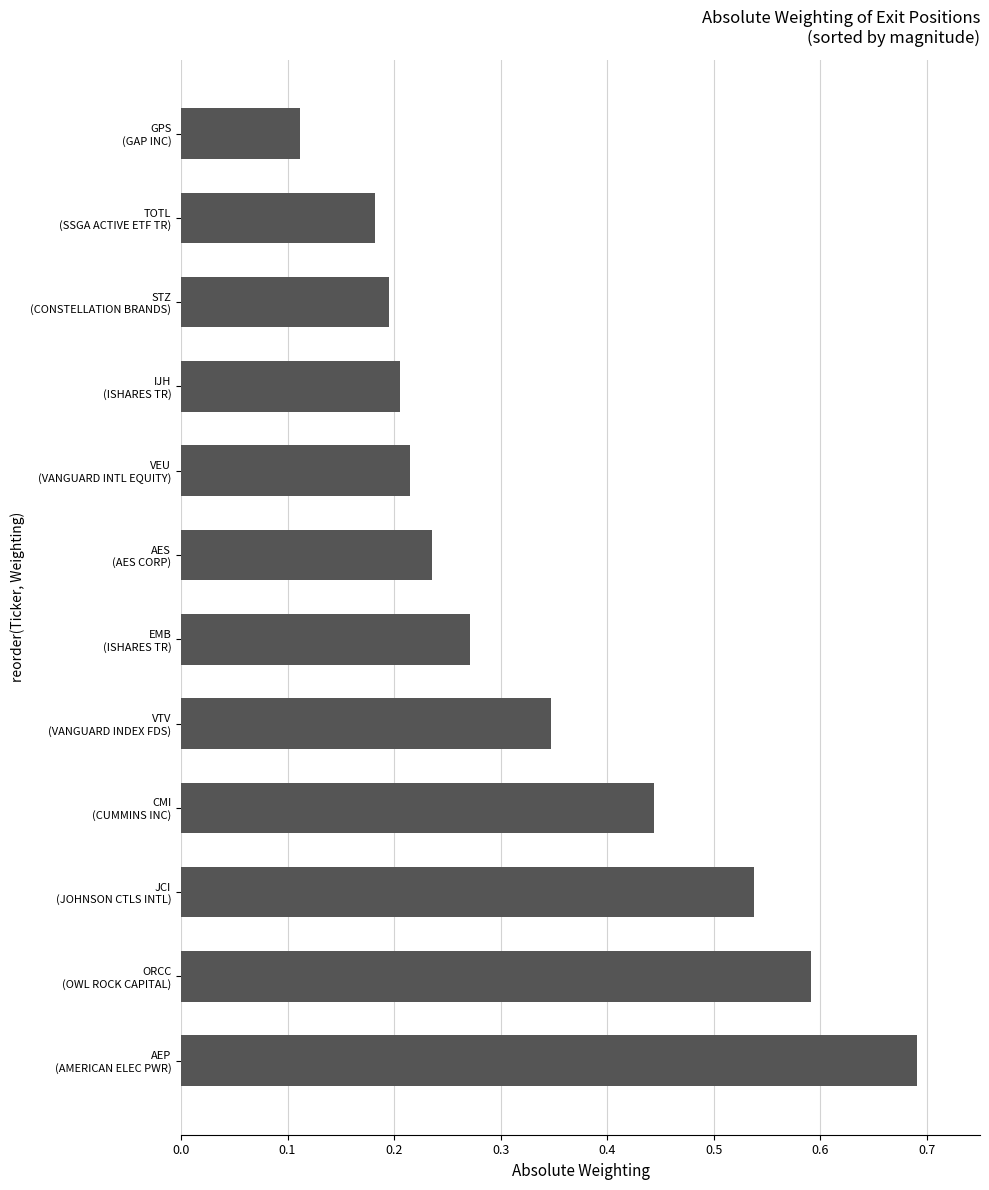

What is the sum of all values?

4.0